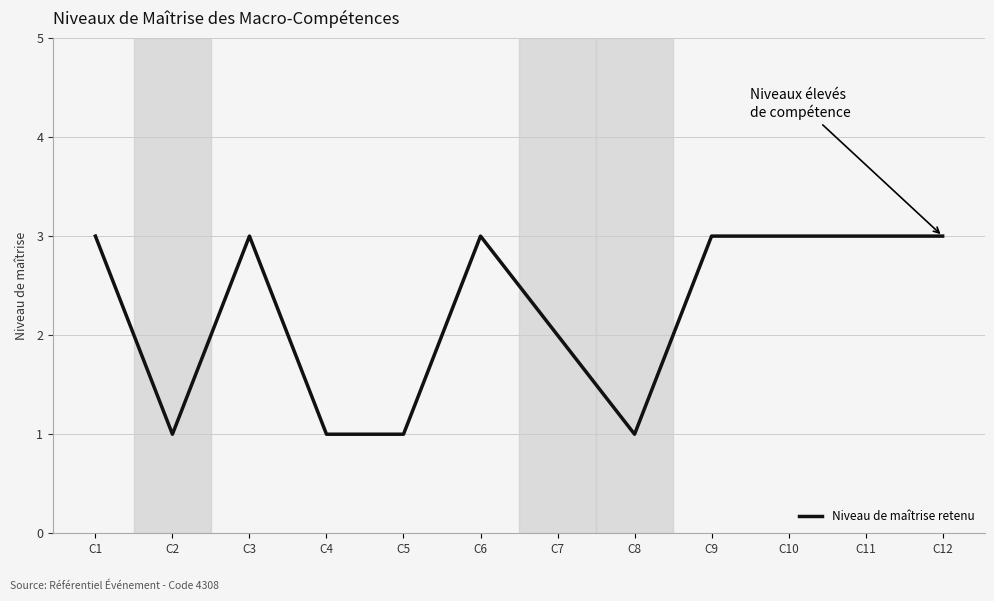

What is the maximum value shown in the chart?

3